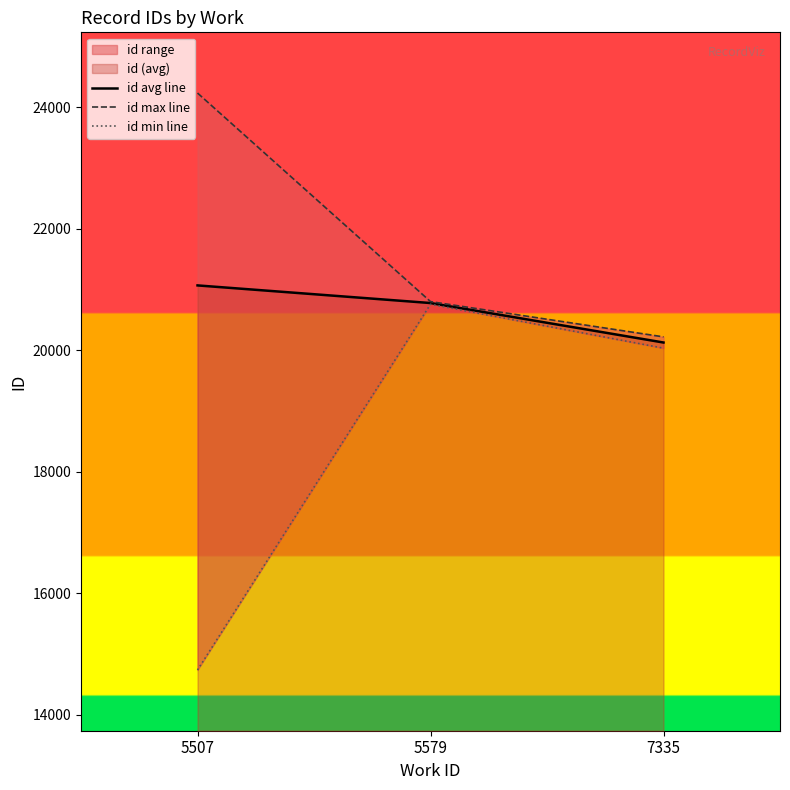

Reading left to right, transcribe all the data shown in this chart.

id avg line: 21067.7	20777.4	20127.0
id max line: 24236.0	20801.0	20220.0
id min line: 14733.0	20758.0	20034.0